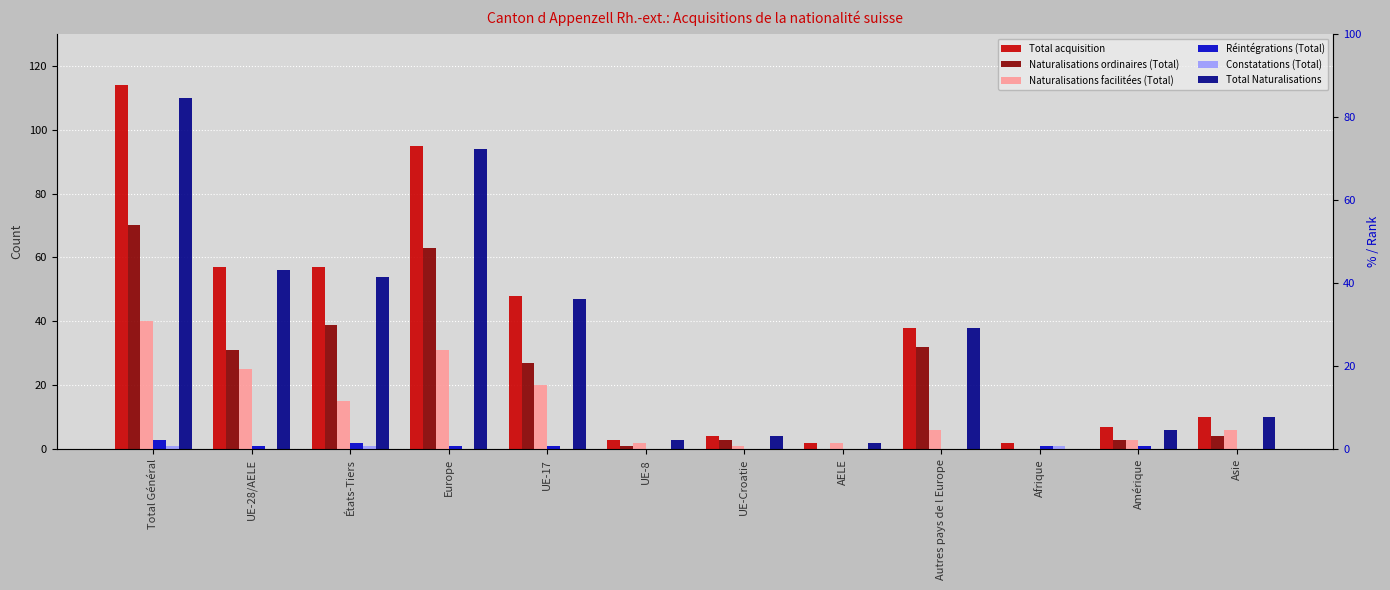

True or false: Constatations (Total) has a value of 1 at Afrique.

False